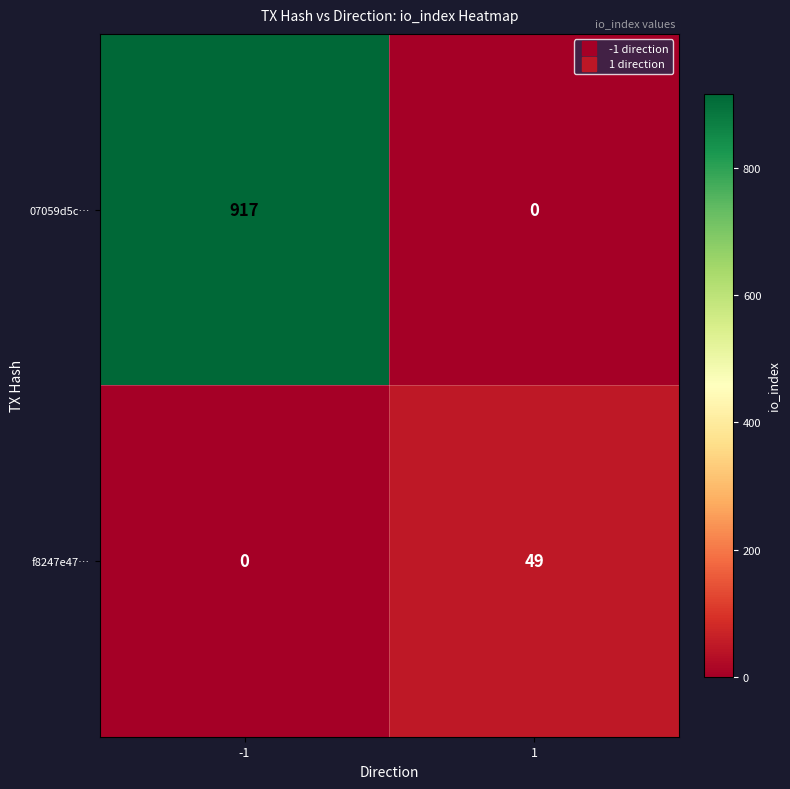

At which category is the sum across all series the highest?

-1